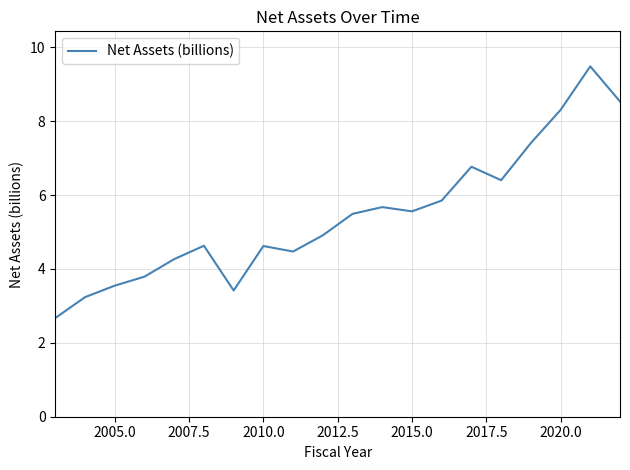

What is the greatest value displayed?

9.5